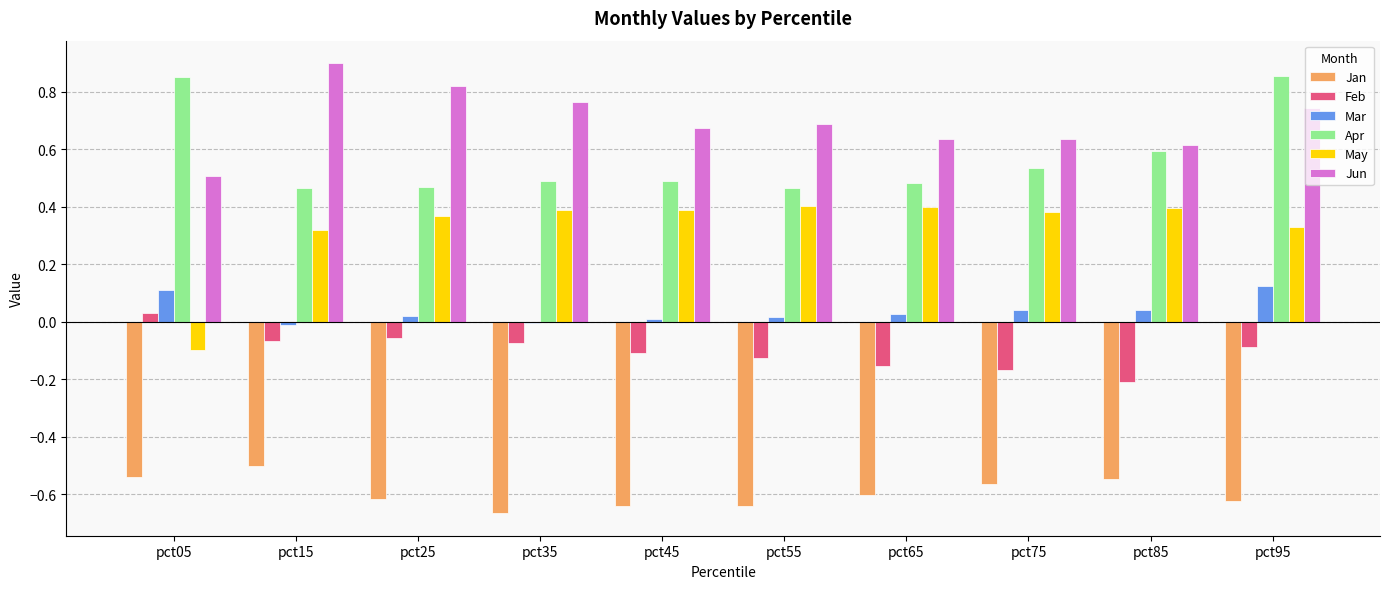

Which category has the highest value across all series?

pct15